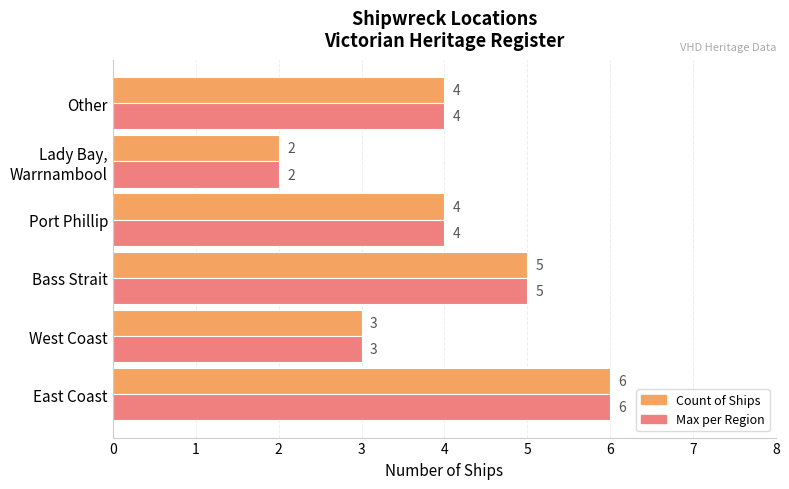

How many data points in Max per Region are less than 4?

2